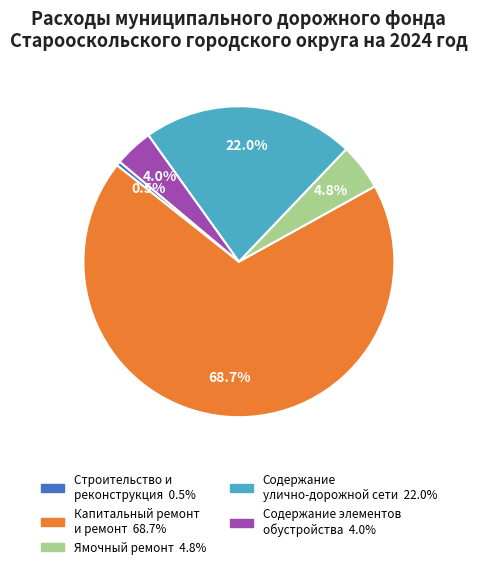

Which slice is the smallest?

Строительство и реконструкция